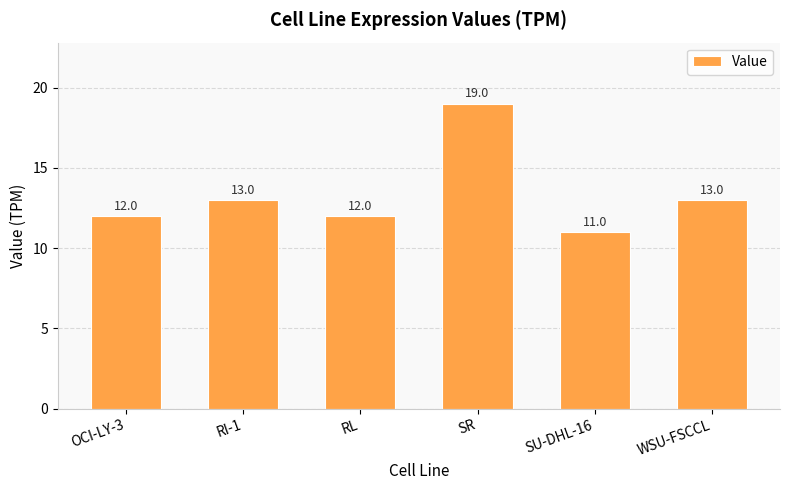

What position from the left is SU-DHL-16?

5